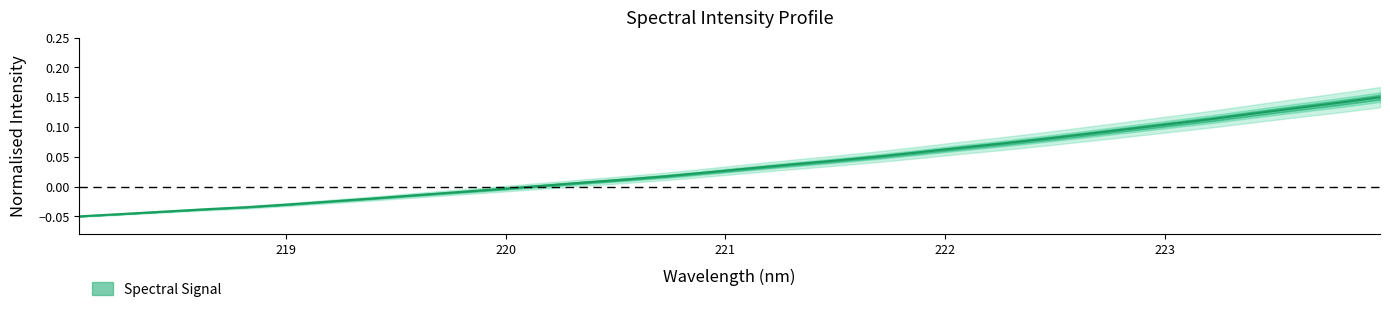

Rank the categories by value from lowest to highest.

218.0596, 218.2508, 218.442, 218.6332, 218.8244, 219.0156, 219.2067, 219.3979, 219.589, 219.7801, 219.9712, 220.1623, 220.3533, 220.5444, 220.7354, 220.9264, 221.1174, 221.3083, 221.4993, 221.6902, 221.8812, 222.0721, 222.263, 222.4538, 222.6447, 222.8355, 223.0264, 223.2172, 223.408, 223.5987, 223.7895, 223.9802